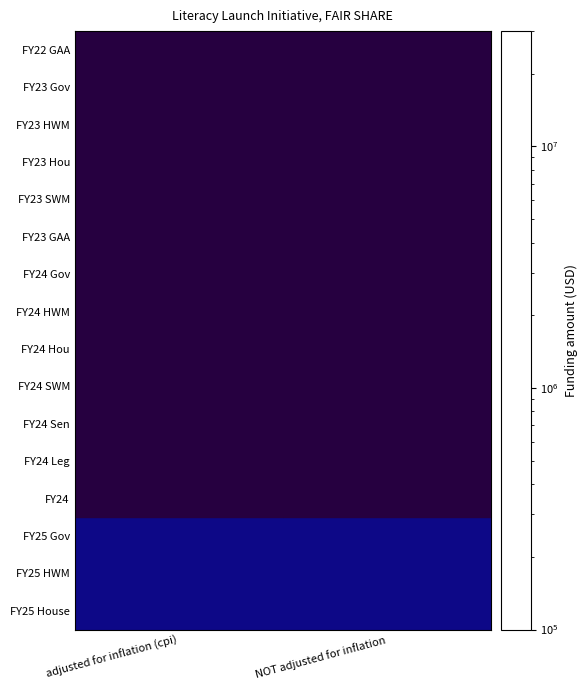

Which series has the widest spread of values?

FY25 House